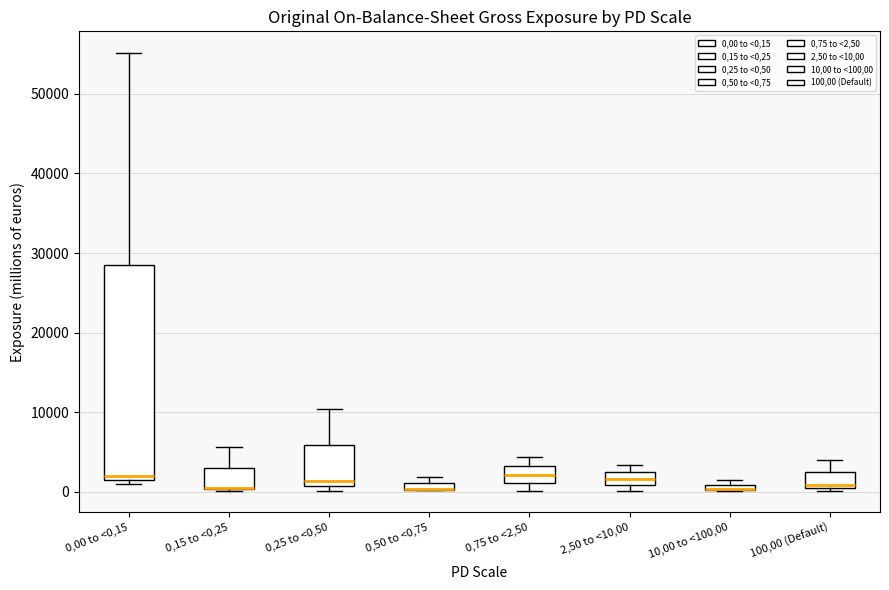

Where is the upper edge of the box for 2,50 to <10,00 on the y-axis? The values are not printed on the chart, so give them approximately, as read against the axis.

3000